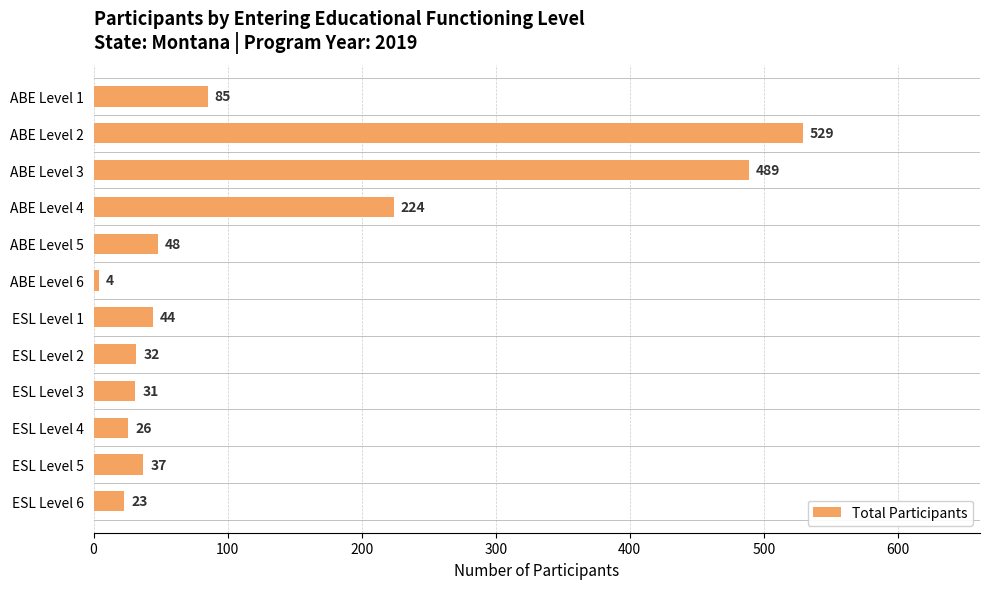

What is the label of the 2nd bar from the top?

ABE Level 2